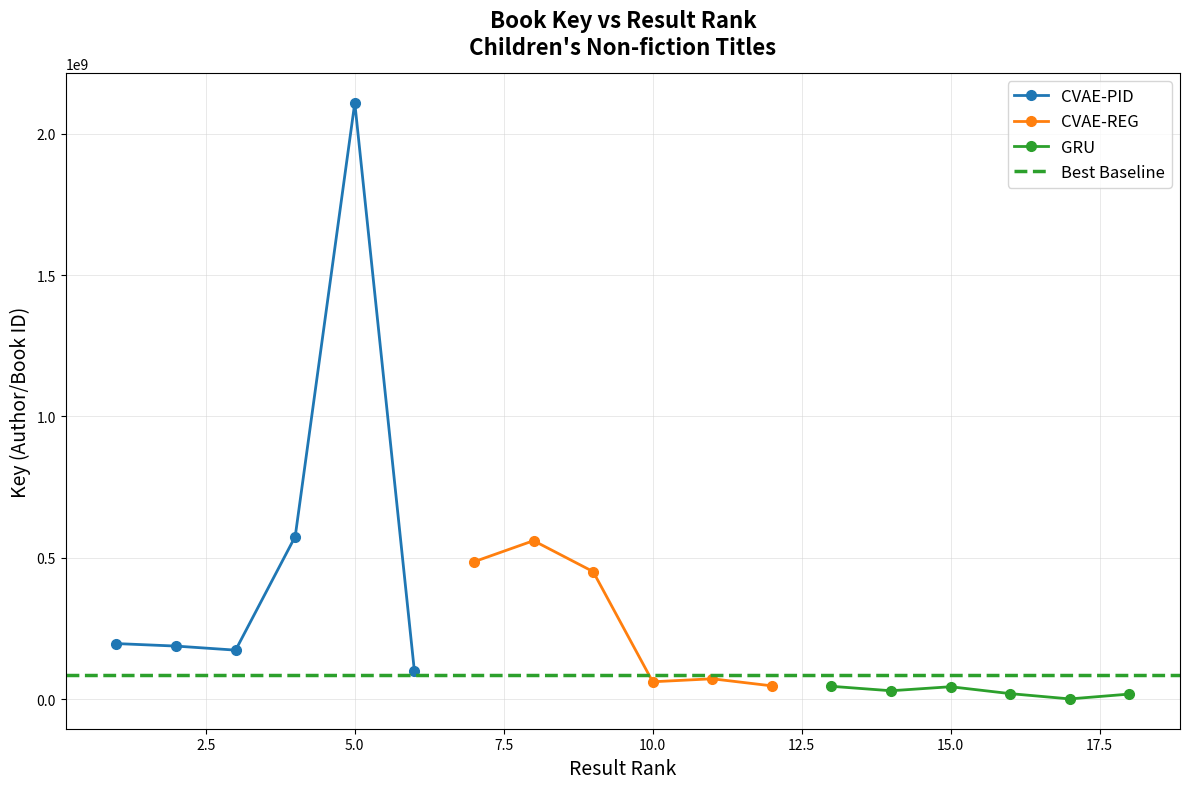

What is the maximum value for CVAE-PID?

2108573648